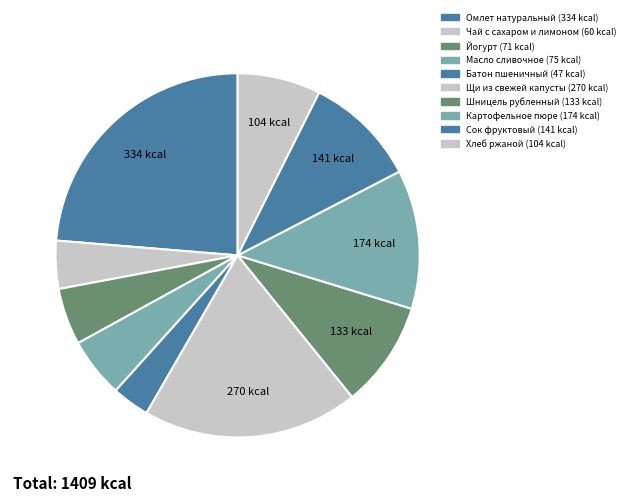

How many slices are in this pie chart?

10